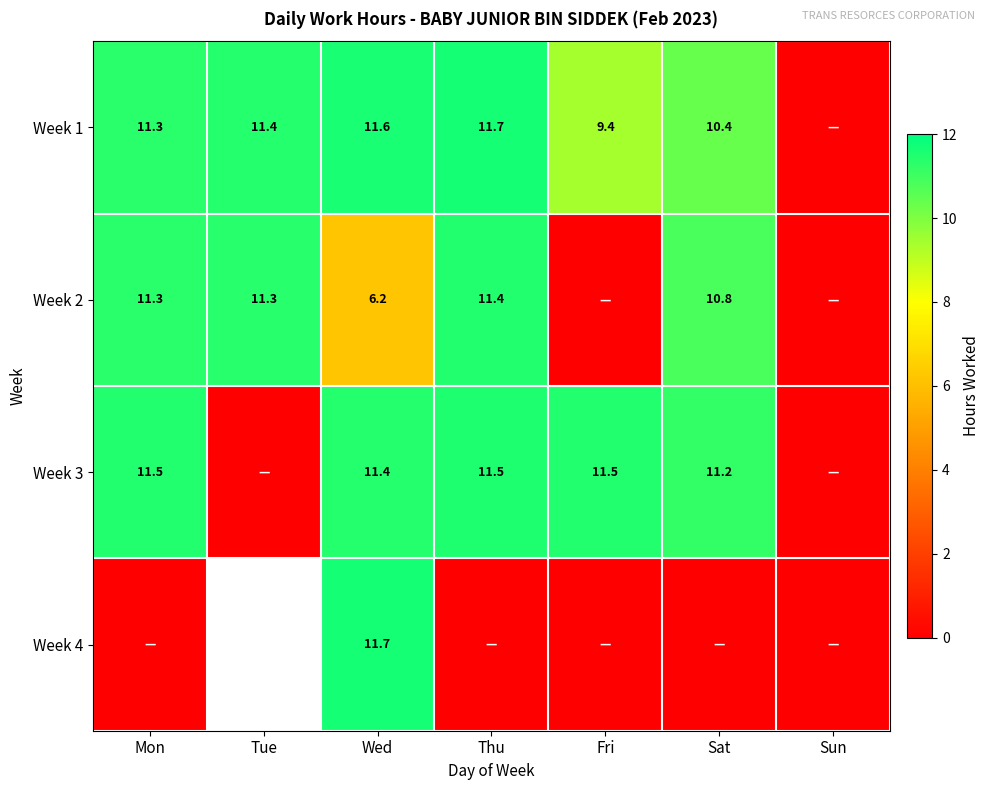

The Week 3 series shows 11.2 at Sat. True or false?

True